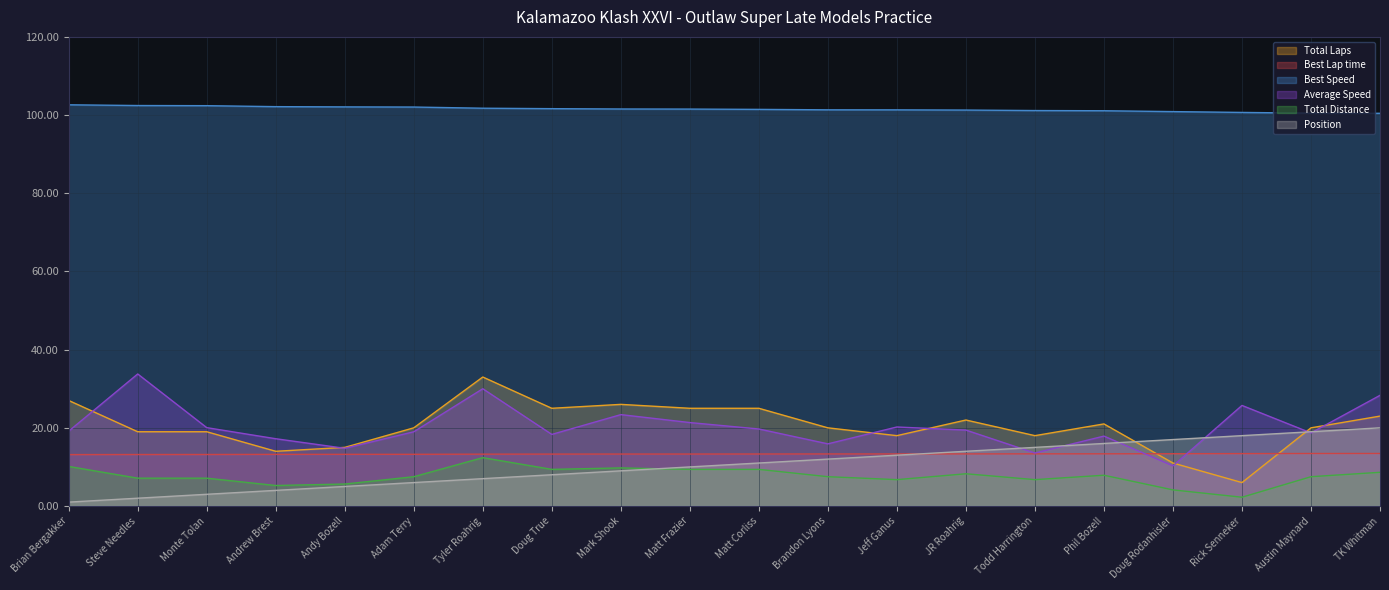

Reading left to right, extract all data points from this chart.

Total Laps: 10.1	7.1	7.1	5.2	5.6	7.5	12.4	9.4	9.8	9.4	9.4	7.5	6.8	8.2	6.8	7.9	4.1	2.2	7.5	8.6
Best Lap time: 13.2	13.2	13.2	13.2	13.2	13.2	13.3	13.3	13.3	13.3	13.3	13.3	13.3	13.3	13.3	13.4	13.4	13.4	13.4	13.4
Best Speed: 102.6	102.4	102.4	102.2	102.1	102.1	101.8	101.6	101.6	101.5	101.5	101.3	101.3	101.3	101.2	101.1	100.9	100.7	100.5	100.5
Average Speed: 19.2	33.8	20.0	17.2	14.8	19.0	30.0	18.3	23.4	21.3	19.7	15.9	20.2	19.4	13.6	17.9	10.3	25.7	18.7	28.3
Total Distance: 27.0	19.0	19.0	14.0	15.0	20.0	33.0	25.0	26.0	25.0	25.0	20.0	18.0	22.0	18.0	21.0	11.0	6.0	20.0	23.0
Position: 1.0	2.0	3.0	4.0	5.0	6.0	7.0	8.0	9.0	10.0	11.0	12.0	13.0	14.0	15.0	16.0	17.0	18.0	19.0	20.0